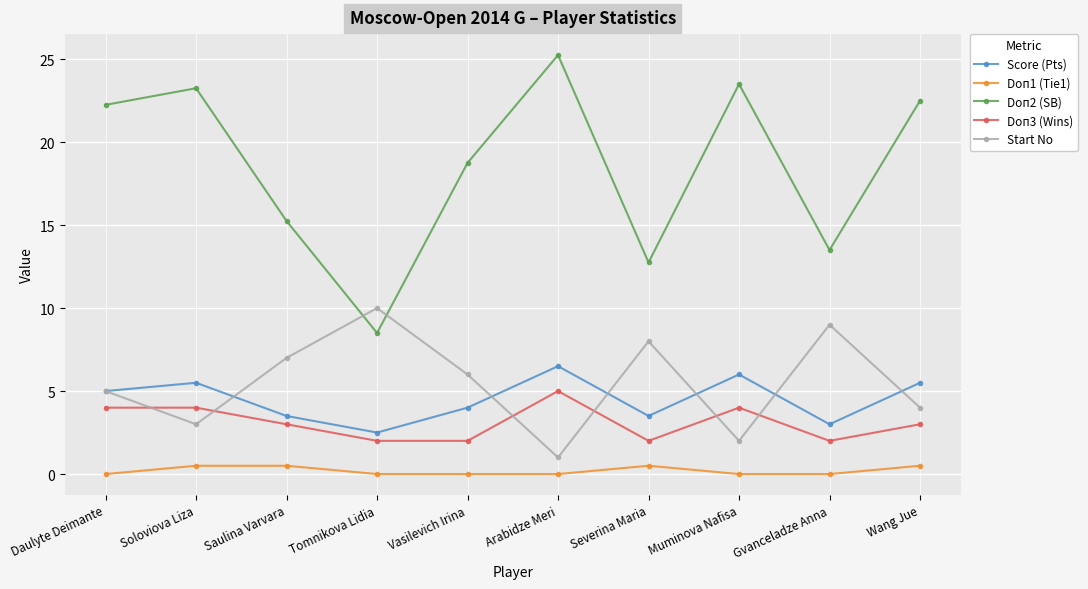

What value does the Start No series have at Vasilevich Irina?

6.0